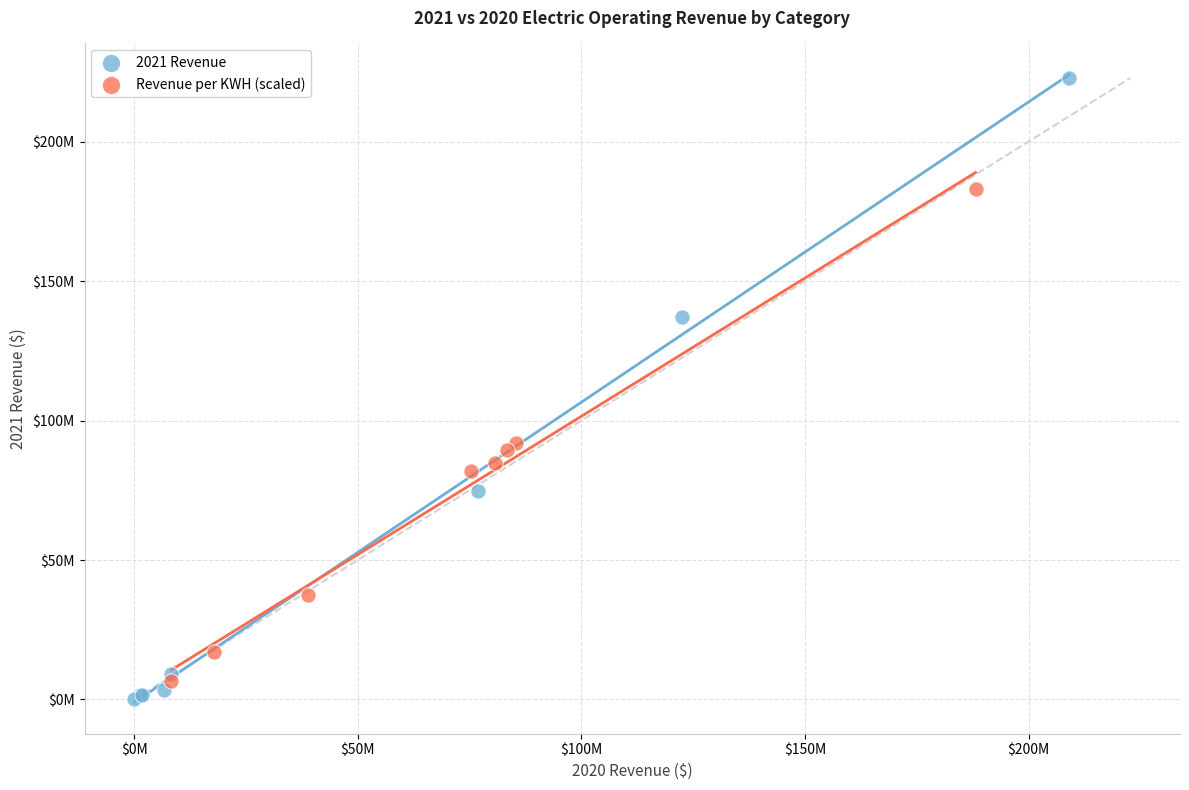

Which series has the widest spread of Y values?

2021 Revenue